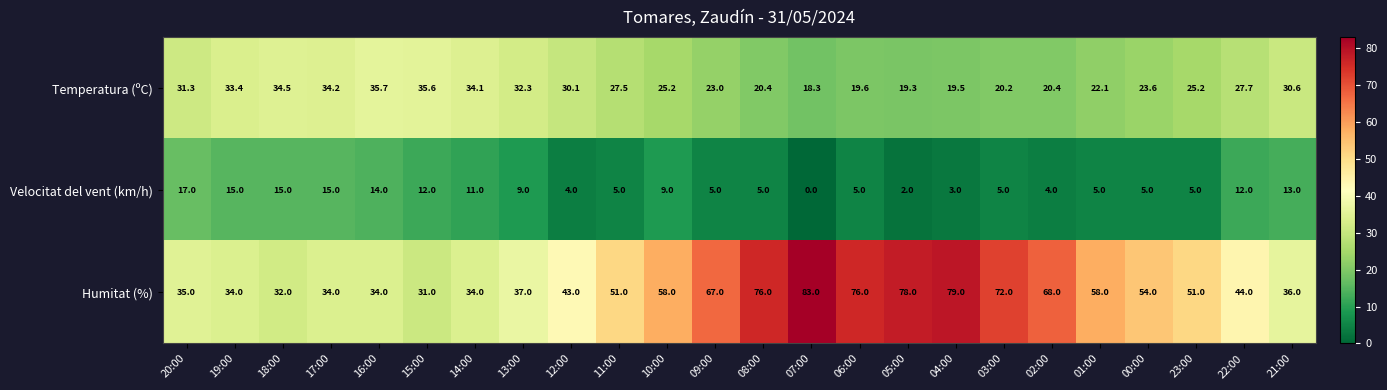

What is the difference between the Humitat (%) values at 08:00 and 22:00?

32.0